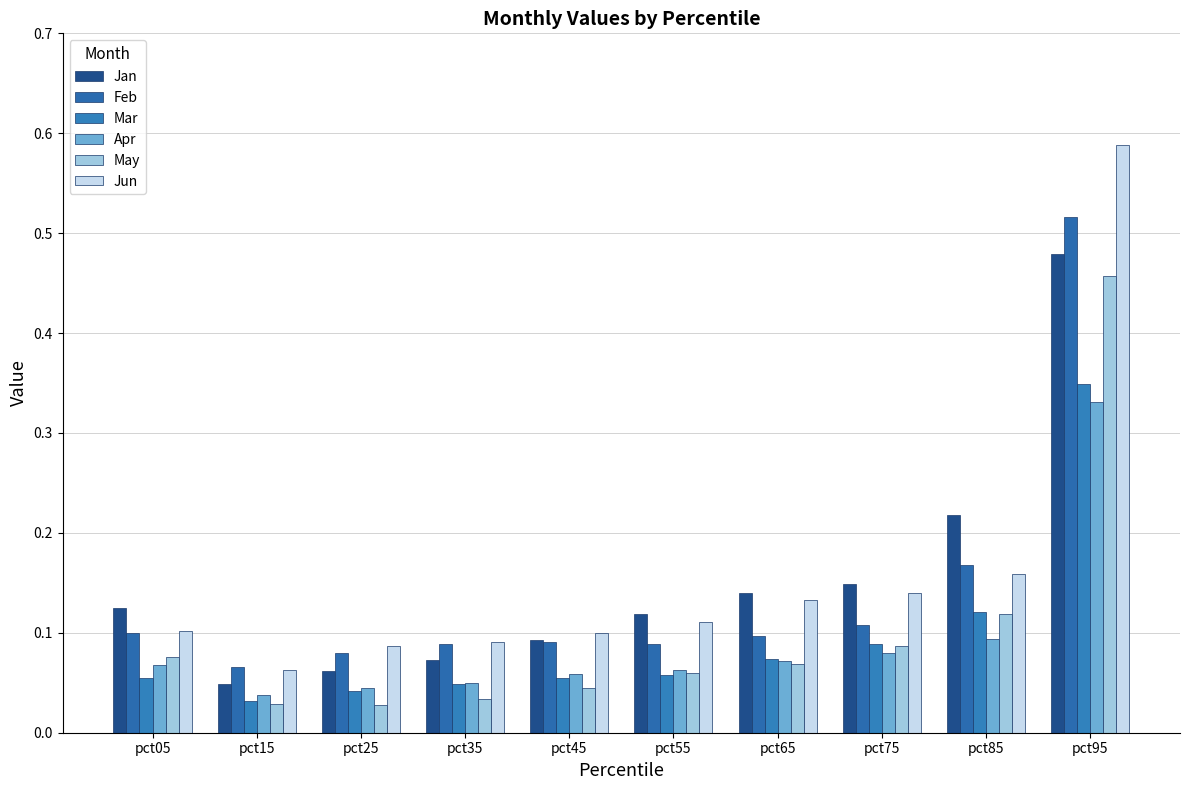

At which label does Jan reach its peak?

pct95